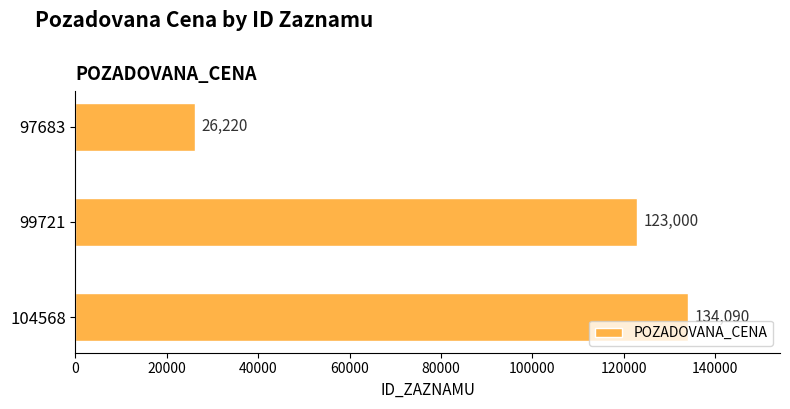

What is the smallest value displayed?

26220